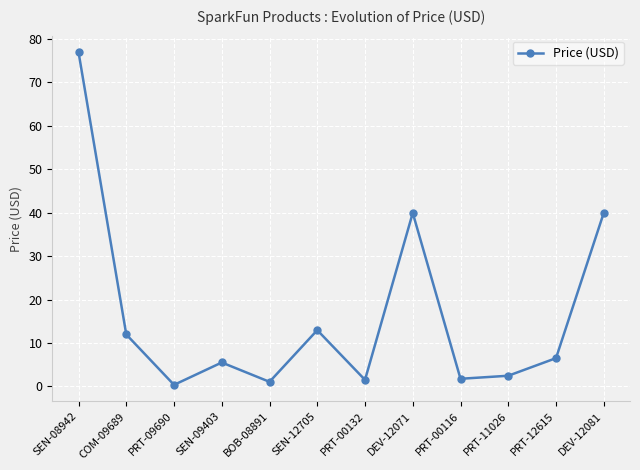

Does the chart have visible grid lines?

Yes